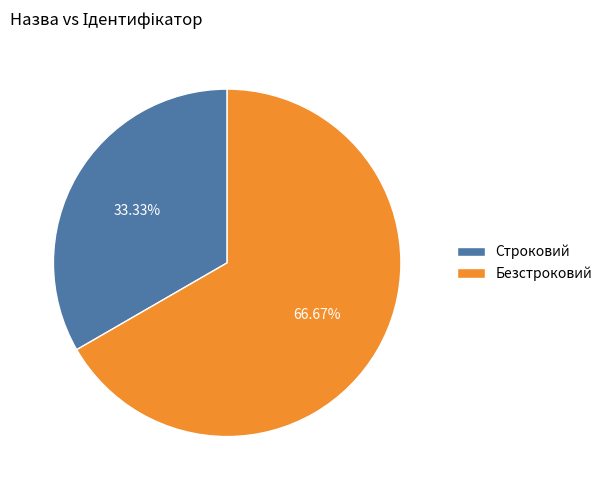

What percentage is NOT represented by Строковий?

66.7%